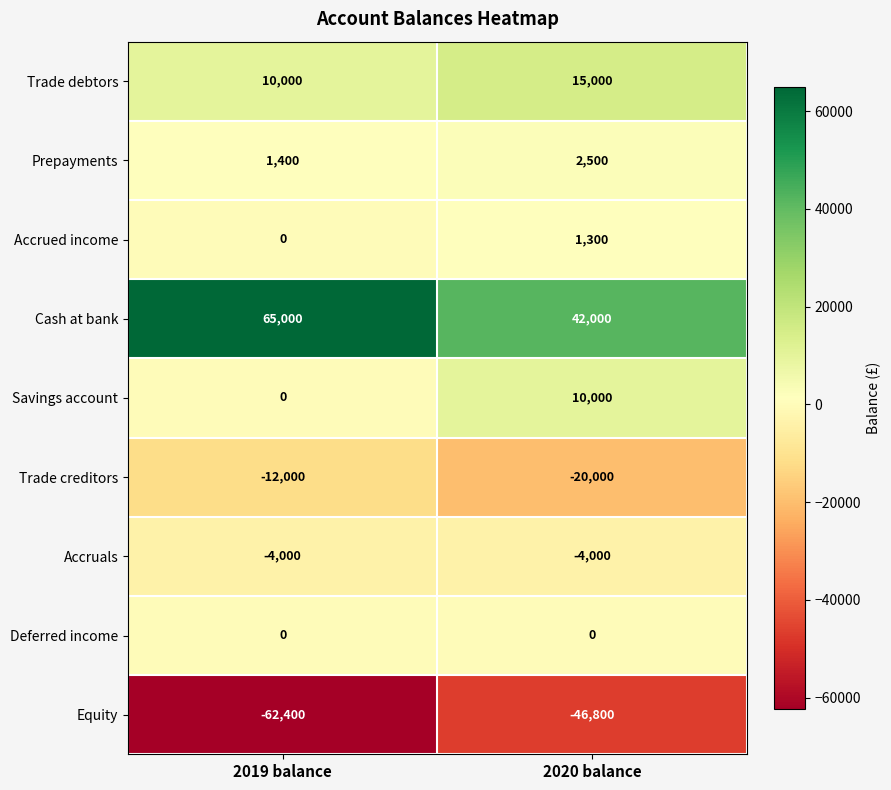

What is the minimum value for Cash at bank?

42000